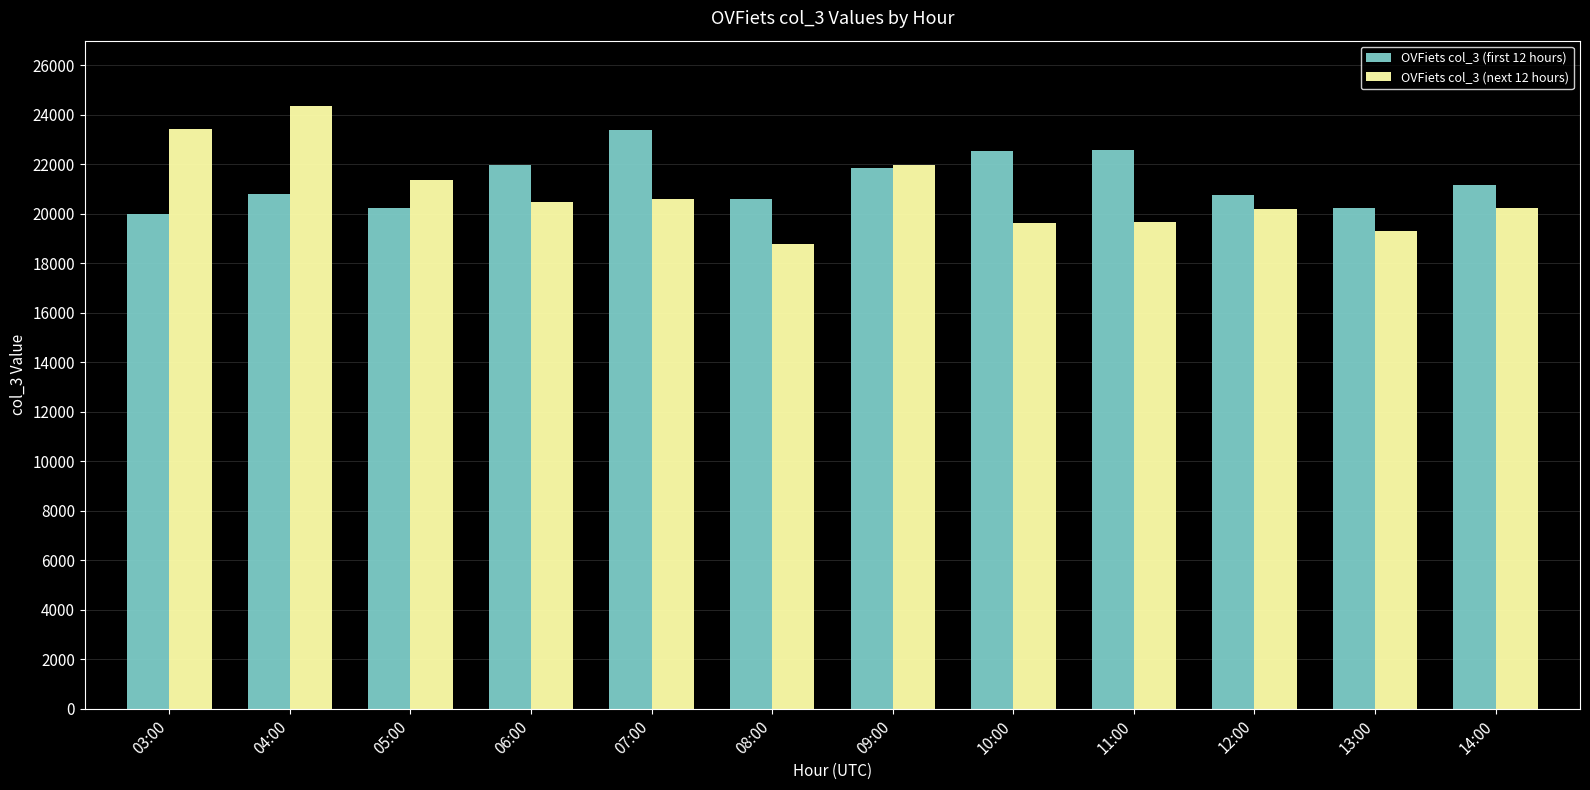

What is the maximum value for OVFiets col_3 (next 12 hours)?

24346